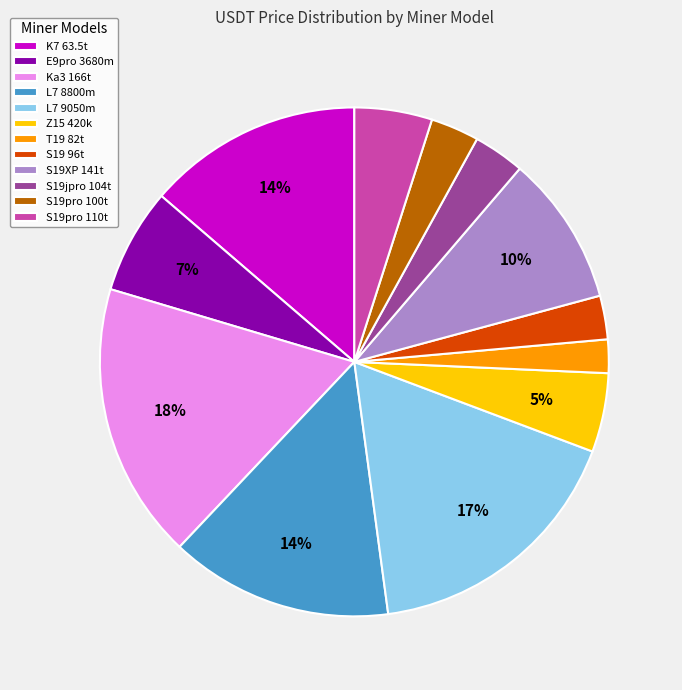

Which category has the smallest portion of the pie?

T19 82t